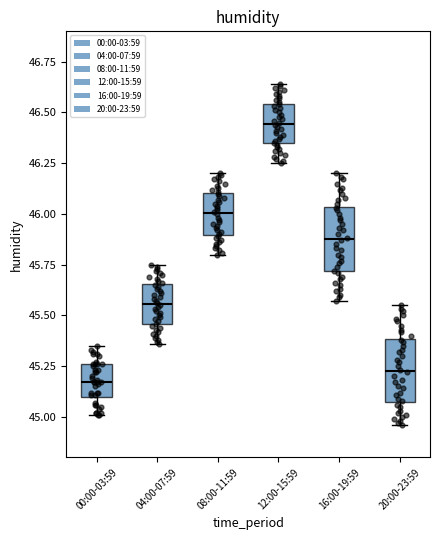

Where does the upper whisker of the box for 08:00-11:59 end on the y-axis? The values are not printed on the chart, so give them approximately, as read against the axis.

46.20